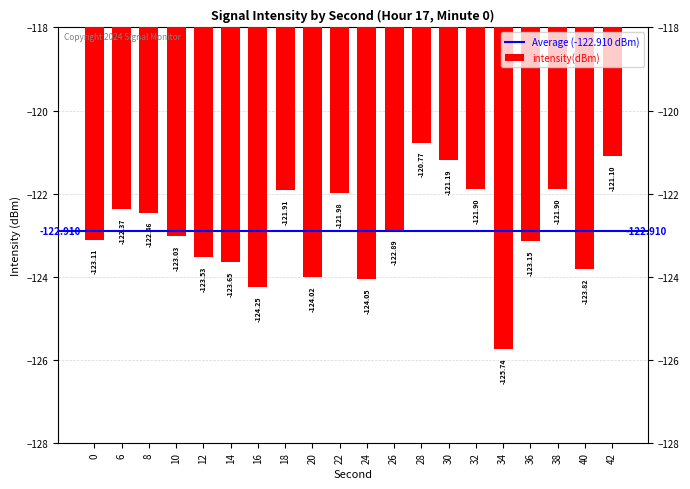

The chart shows a value of -123.7 at 14. True or false?

True